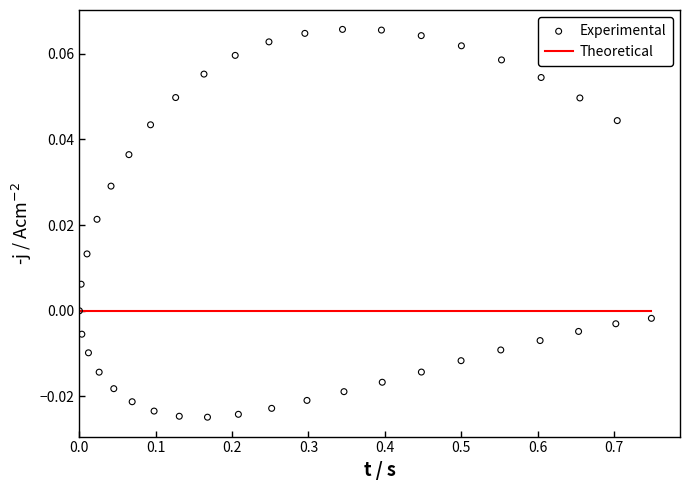

What are all the series names shown in the legend?

Theoretical, Experimental